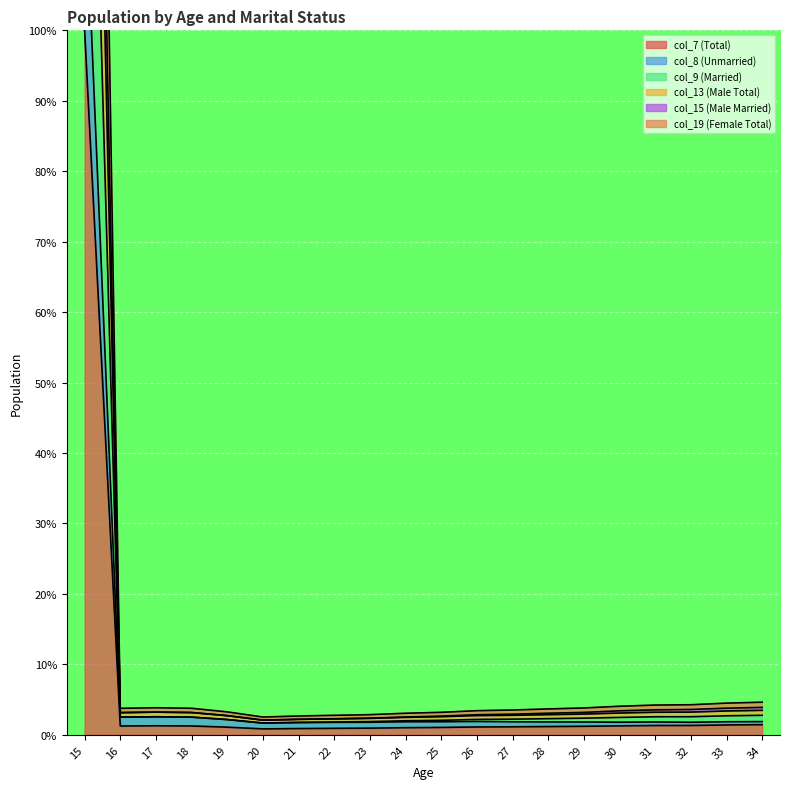

At which label does col_13 (Male Total) reach its minimum?

20